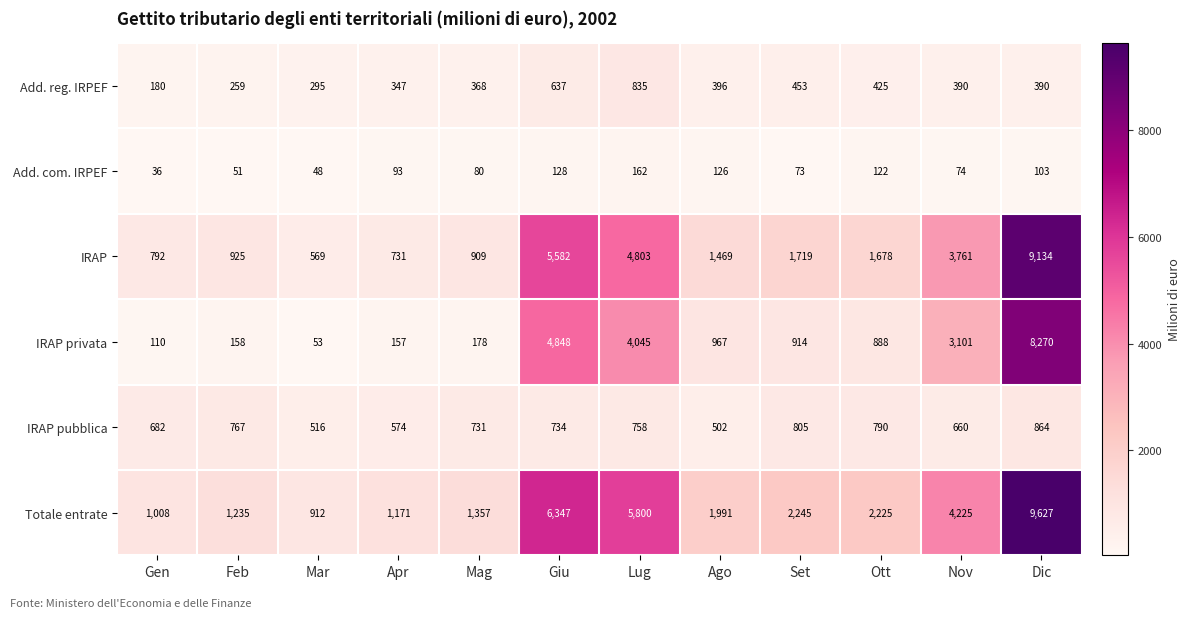

At Set, list the series in order from largest to smallest.

Totale entrate, IRAP, IRAP privata, IRAP pubblica, Add. reg. IRPEF, Add. com. IRPEF